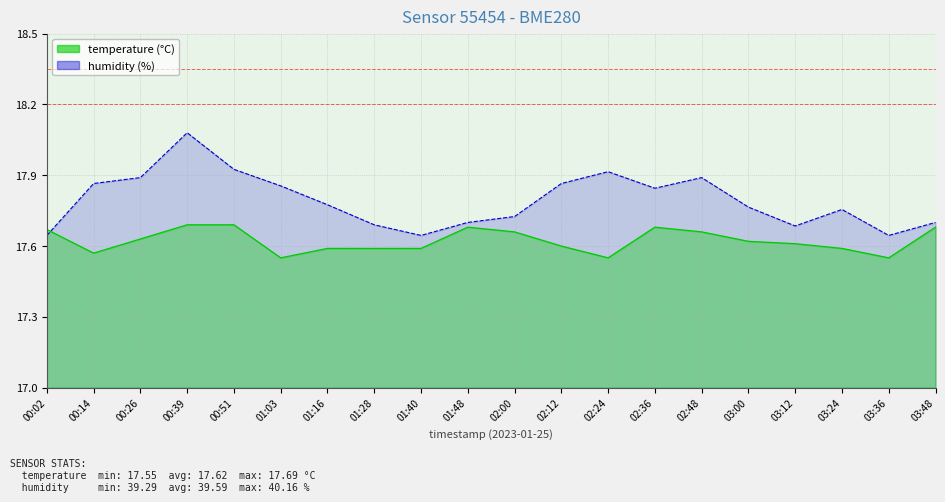

What is the value of the humidity (line) point at the 16th from the left?

17.8